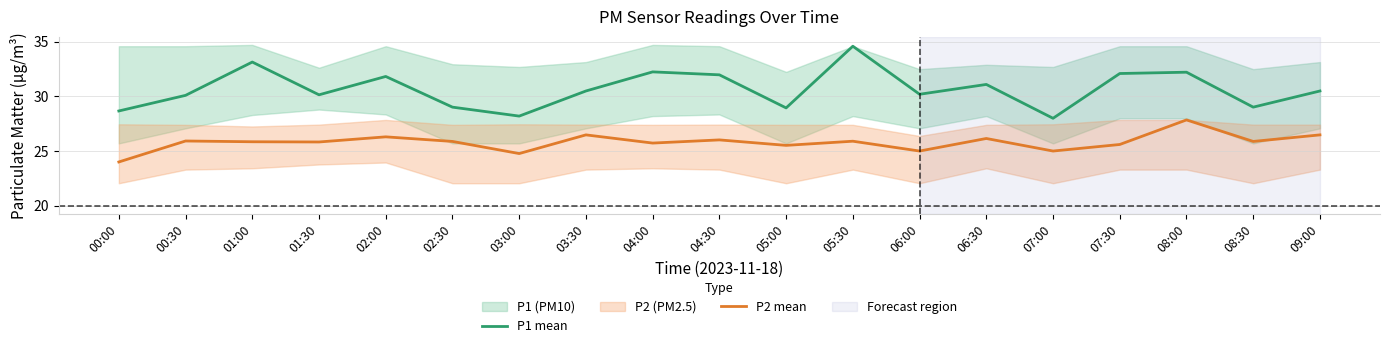

What is the difference between the maximum and minimum values in the P1 mean series?

6.6